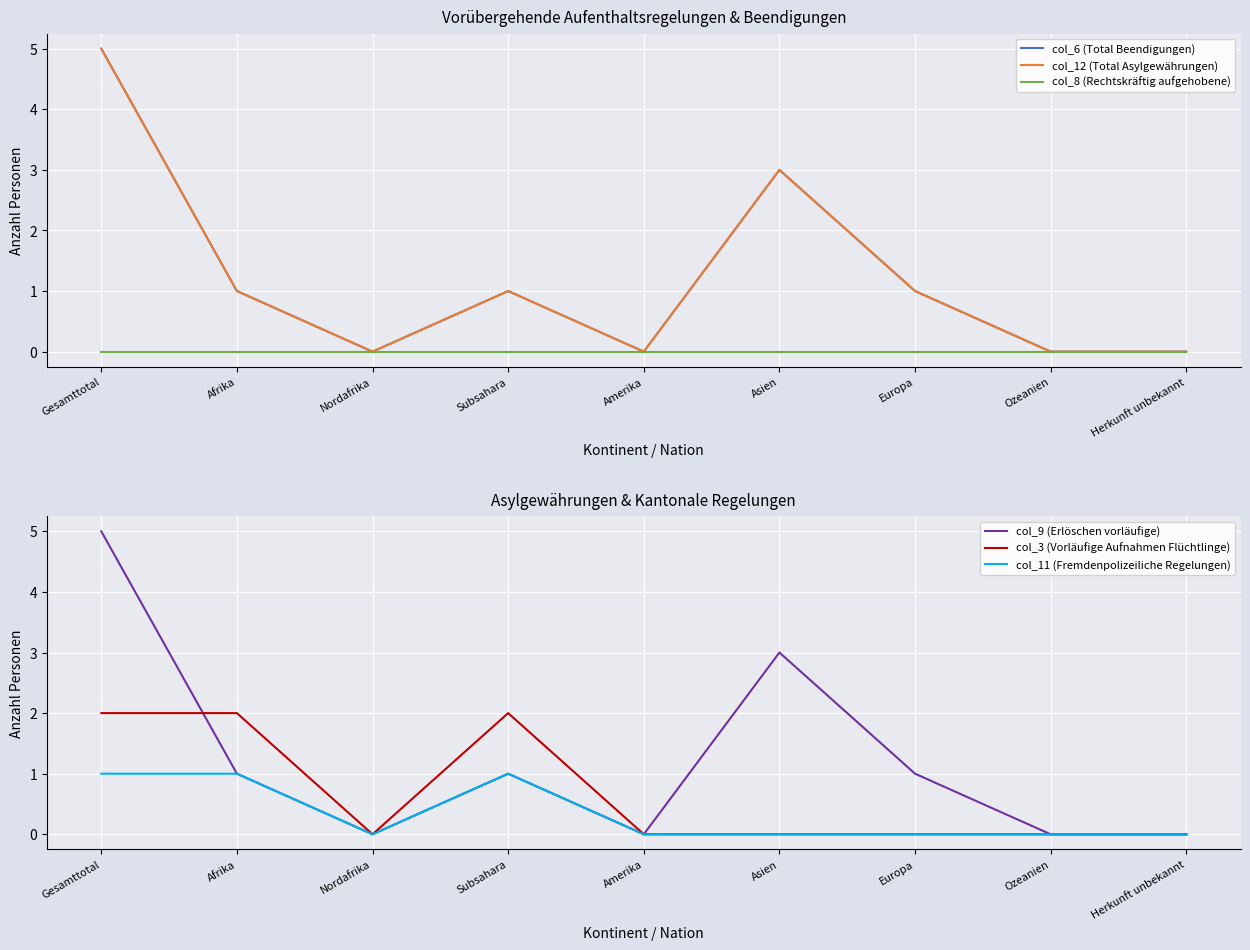

How many categories are shown in the chart?

9